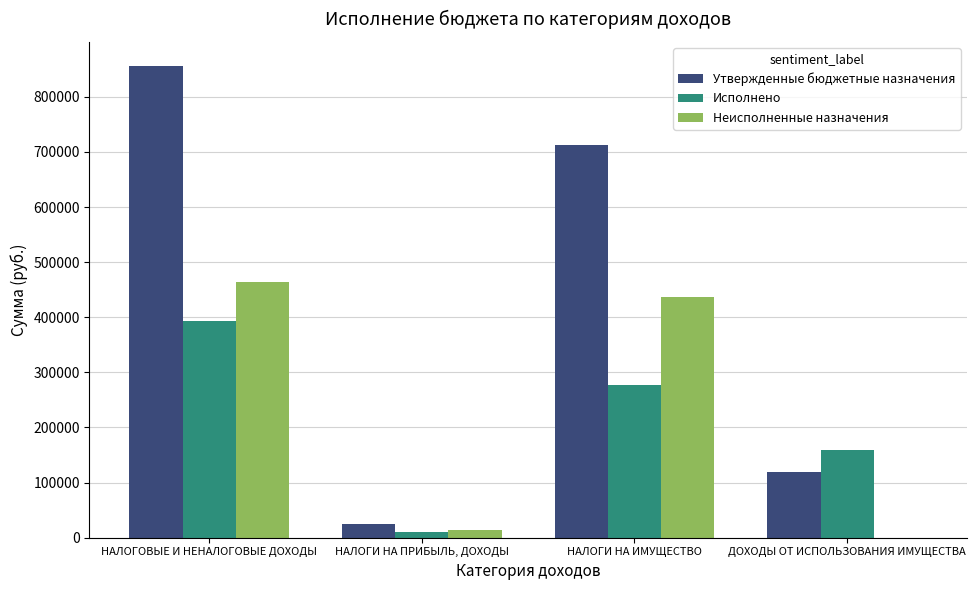

Count the number of categories in the chart.

4